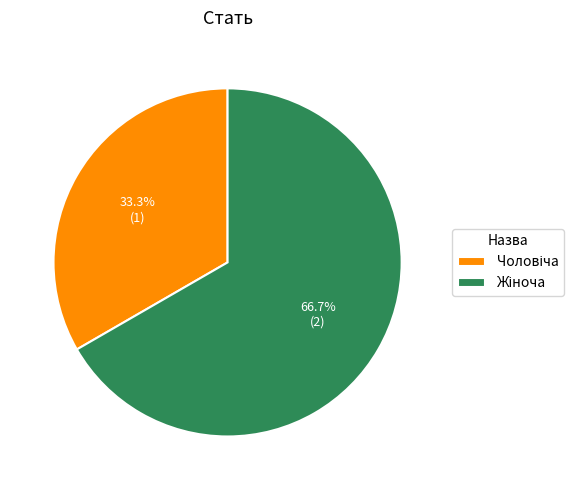

Is there any slice that represents more than half of the pie?

Yes